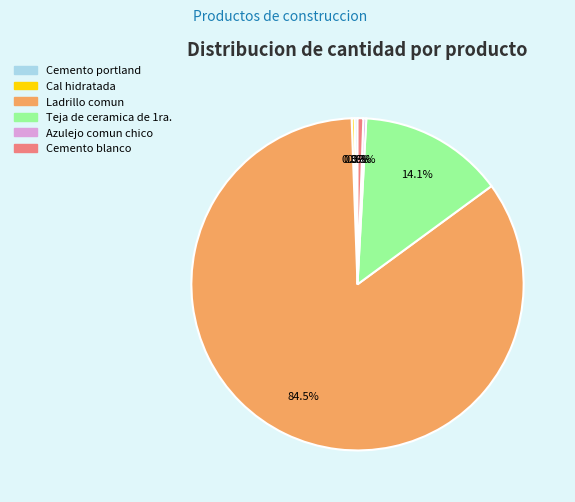

Count the number of slices in the pie.

6